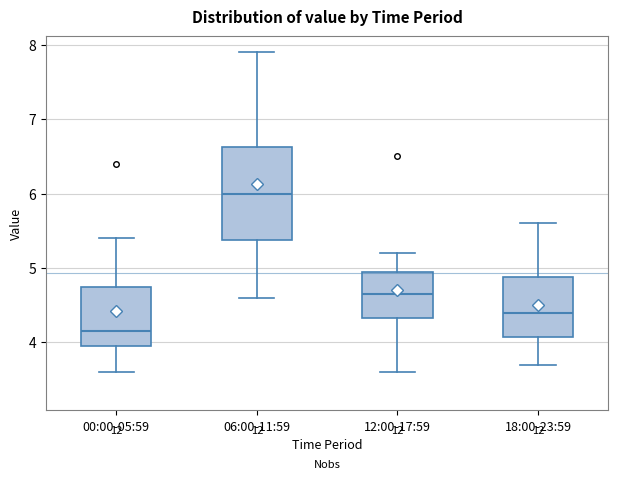

Where does the lower whisker of the box for 00:00-05:59 end on the y-axis? The values are not printed on the chart, so give them approximately, as read against the axis.

3.6